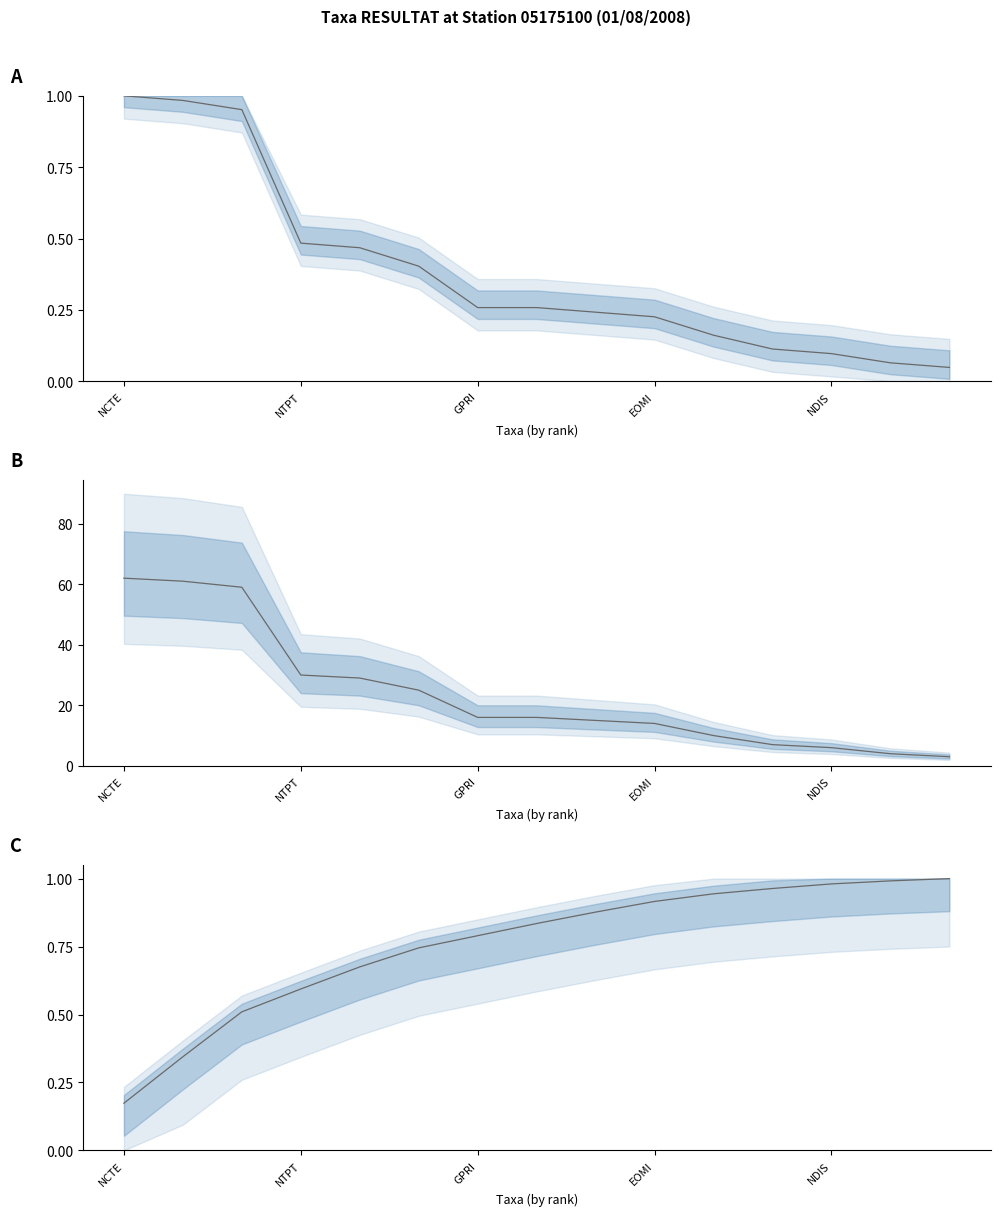

What is the label of the 6th point from the left?

5